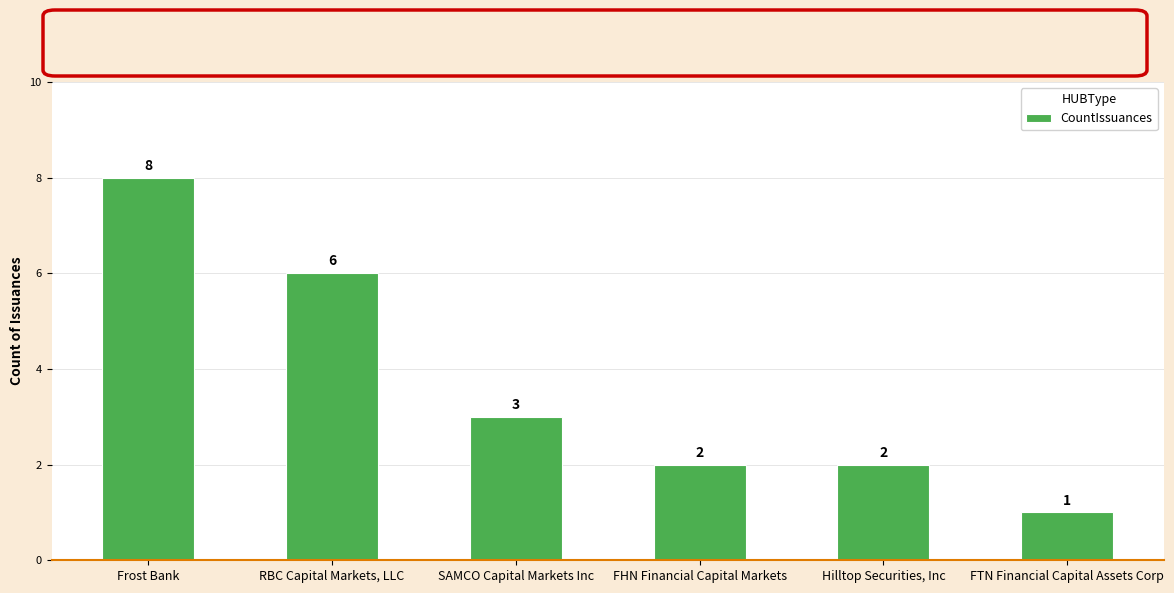

What is the smallest value displayed?

1